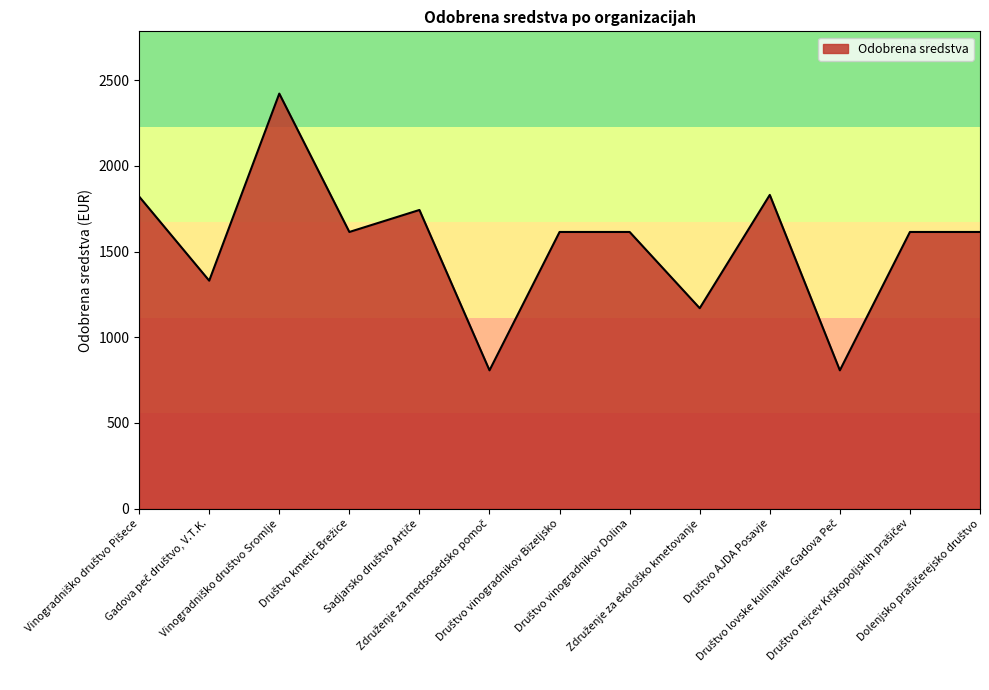

What is the difference between the maximum and minimum values?

1614.2